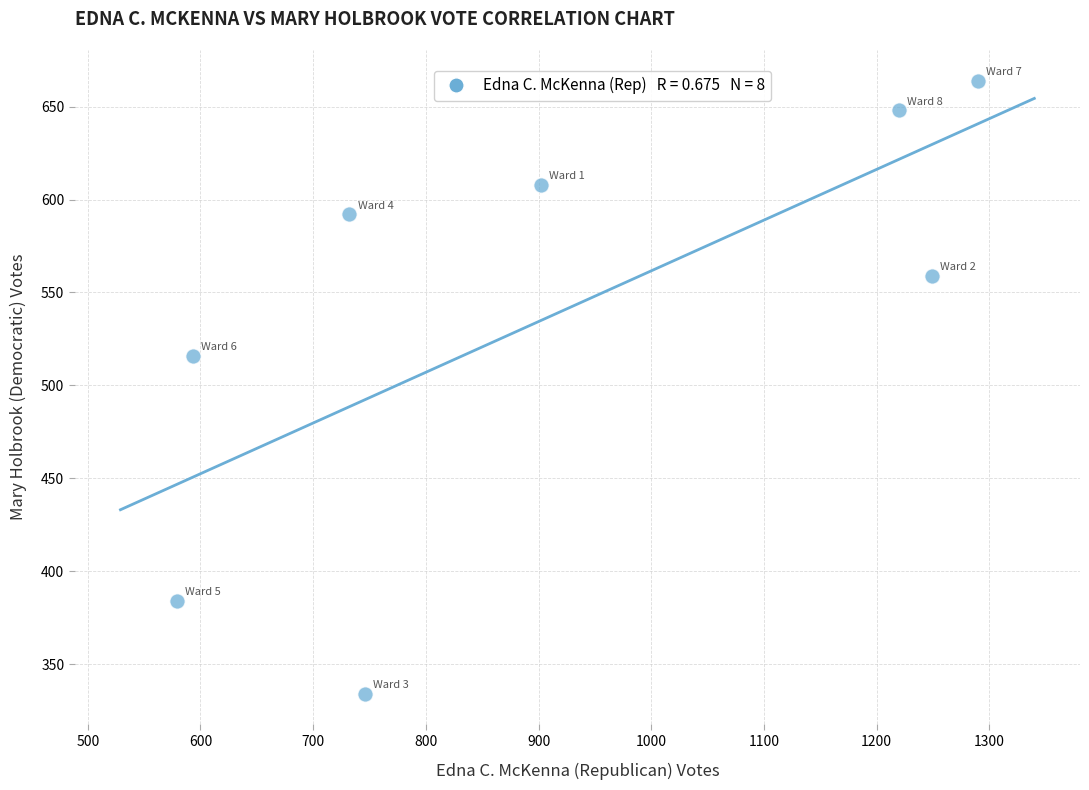

What is the range of Y values (max minus min)?

330